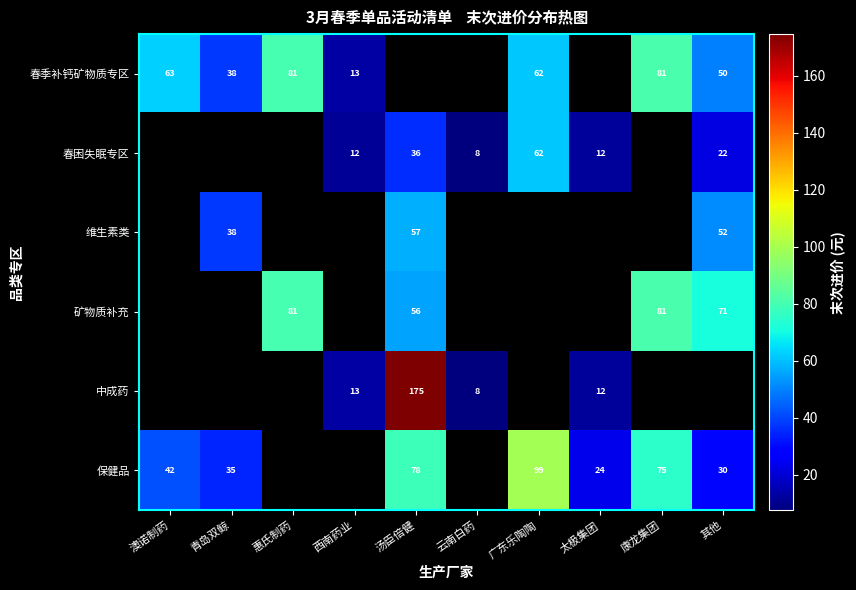

The value of 矿物质补充 at 康龙集团 is 144.6. True or false?

False